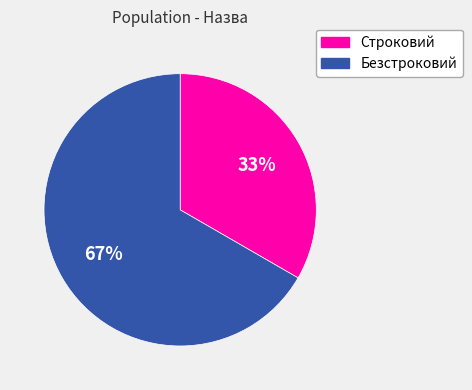

What is the ratio of the value at Безстроковий to the value at Строковий?

2.0